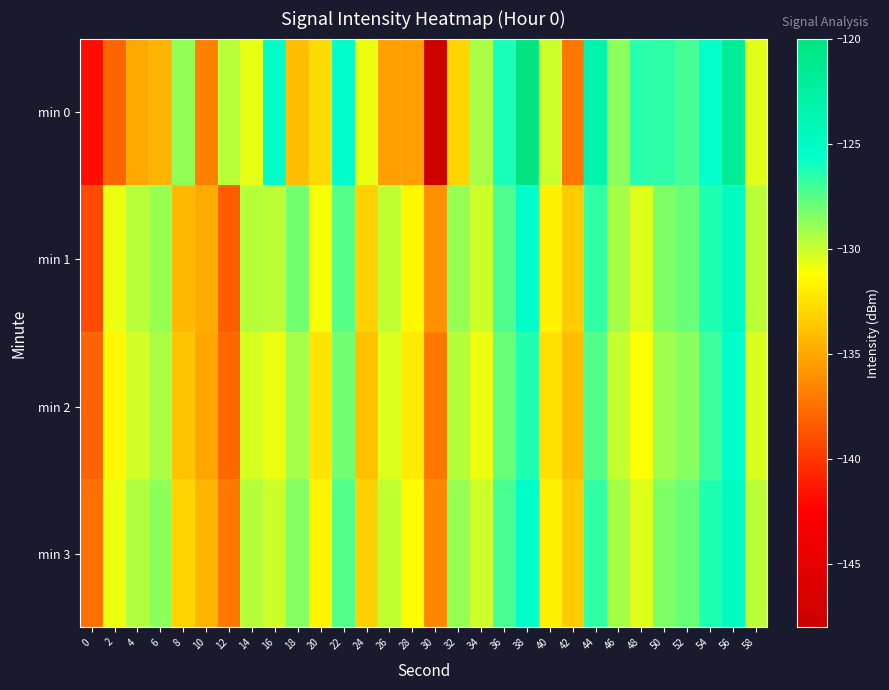

Reading left to right, extract all data points from this chart.

min 0: 0=-141.8	2=-138.0	4=-135.0	6=-134.4	8=-128.8	10=-136.8	12=-129.6	14=-130.7	16=-125.3	18=-134.1	20=-132.7	22=-125.5	24=-130.8	26=-135.3	28=-135.4	30=-147.7	32=-133.1	34=-129.3	36=-126.2	38=-120.1	40=-130.0	42=-137.2	44=-123.4	46=-128.7	48=-126.5	50=-126.6	52=-127.1	54=-125.7	56=-121.7	58=-130.5
min 1: 0=-139.1	2=-130.8	4=-129.6	6=-129.0	8=-134.2	10=-134.9	12=-138.4	14=-129.6	16=-129.7	18=-128.1	20=-131.0	22=-127.5	24=-133.2	26=-129.8	28=-131.5	30=-136.0	32=-128.9	34=-130.1	36=-127.3	38=-125.6	40=-131.8	42=-133.4	44=-126.7	46=-129.2	48=-130.5	50=-128.4	52=-127.9	54=-126.3	56=-124.8	58=-129.7
min 2: 0=-138.0	2=-131.5	4=-130.2	6=-129.4	8=-133.8	10=-135.1	12=-137.9	14=-130.3	16=-130.8	18=-129.2	20=-132.4	22=-128.1	24=-133.9	26=-130.5	28=-132.0	30=-137.2	32=-129.6	34=-130.8	36=-127.9	38=-126.3	40=-132.5	42=-134.1	44=-127.4	46=-129.9	48=-131.2	50=-129.1	52=-128.6	54=-127.0	56=-125.5	58=-130.4
min 3: 0=-137.5	2=-130.8	4=-129.5	6=-128.7	8=-133.1	10=-134.4	12=-137.2	14=-129.6	16=-130.1	18=-128.5	20=-131.7	22=-127.4	24=-133.2	26=-129.8	28=-131.3	30=-136.5	32=-128.9	34=-130.1	36=-127.2	38=-125.5	40=-131.8	42=-133.4	44=-126.7	46=-129.2	48=-130.5	50=-128.4	52=-127.9	54=-126.3	56=-124.8	58=-129.7